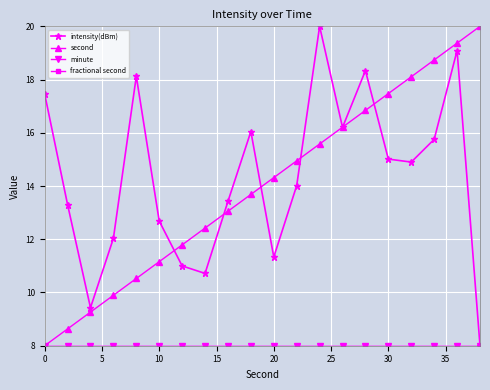

At how many categories does at least one series exceed 11?

19